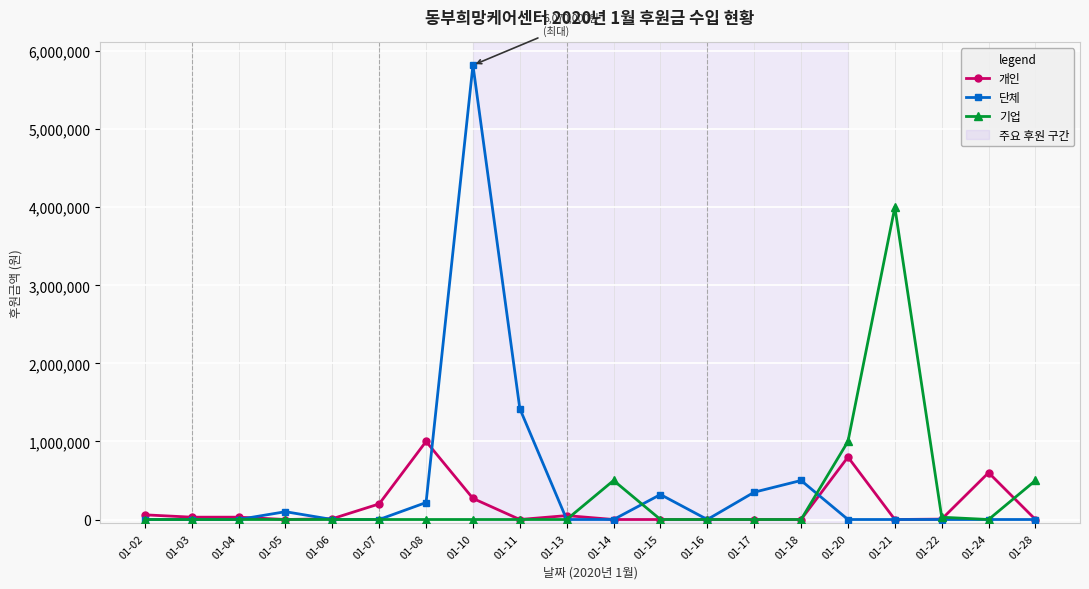

Which series changed the most between 01-04 and 01-07?

개인